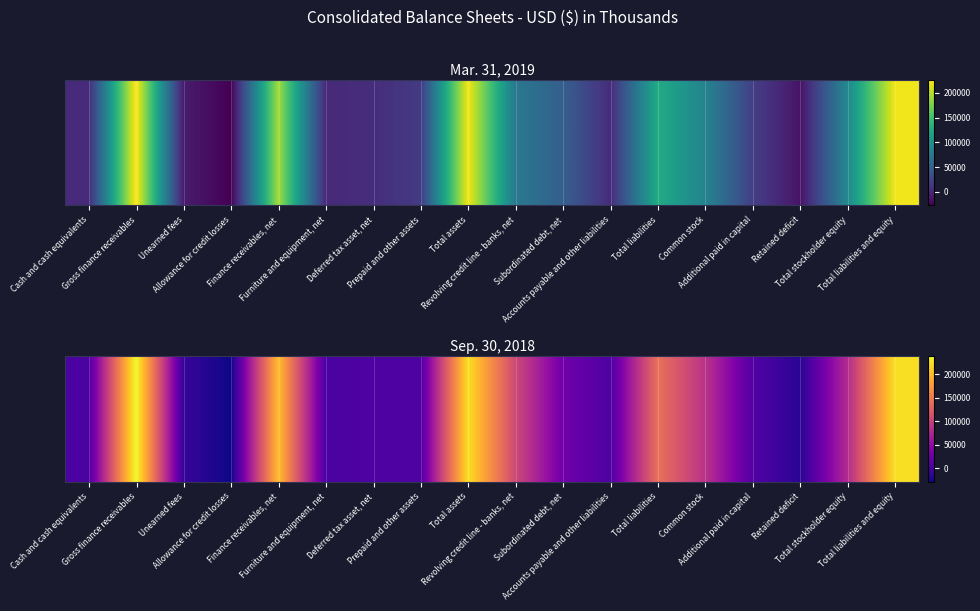

The chart shows a value of 118322 at Common stock. True or false?

False